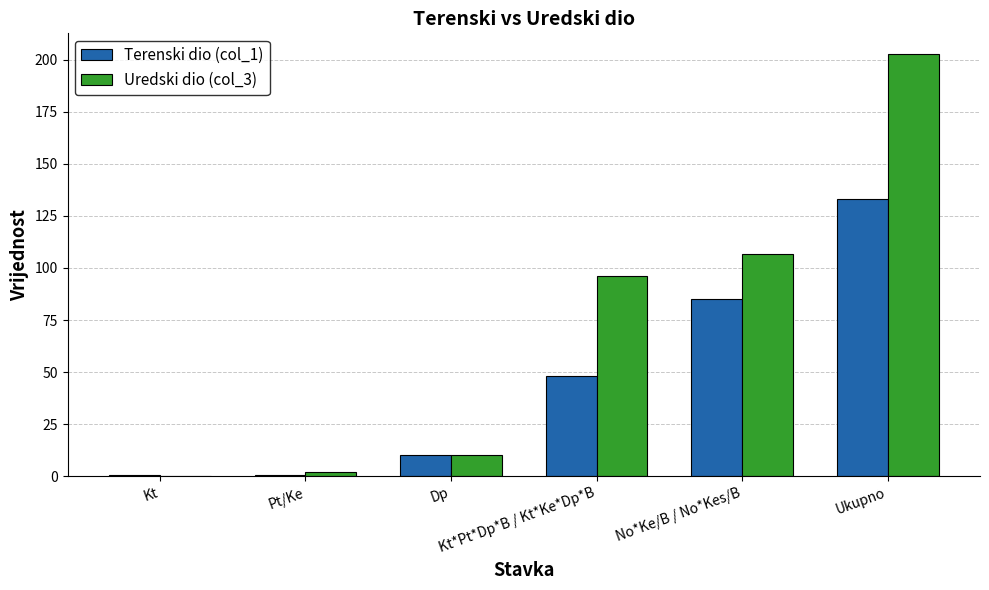

At which label is Terenski dio (col_1) closest to 66?

Kt*Pt*Dp*B / Kt*Ke*Dp*B